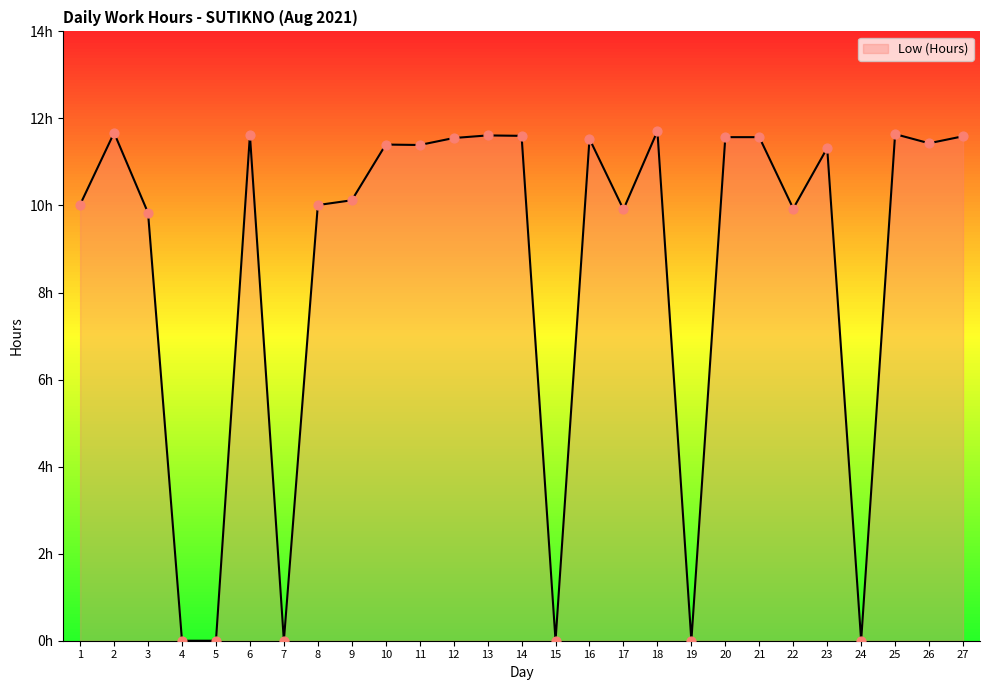

Approximately how many times larger is the value at 18 compared to 11?

1.0